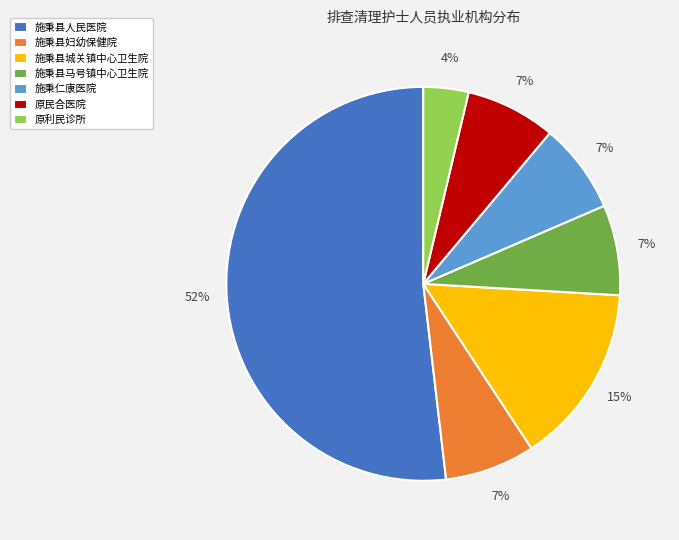

How many segments does this pie chart have?

7